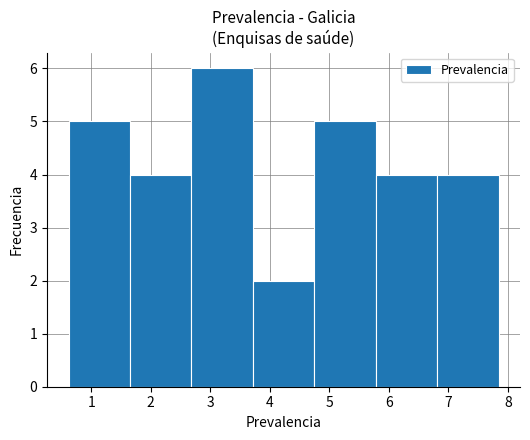

Reading left to right, transcribe this chart: for each bar, give the range it covers on the x-axis and its height. Neither the bar edges nor the heights are printed on the chart, so give them approximately, as read against the axes.

0.6 to 1.7: 5
1.7 to 2.7: 4
2.7 to 3.7: 6
3.7 to 4.7: 2
4.7 to 5.8: 5
5.8 to 6.8: 4
6.8 to 7.8: 4